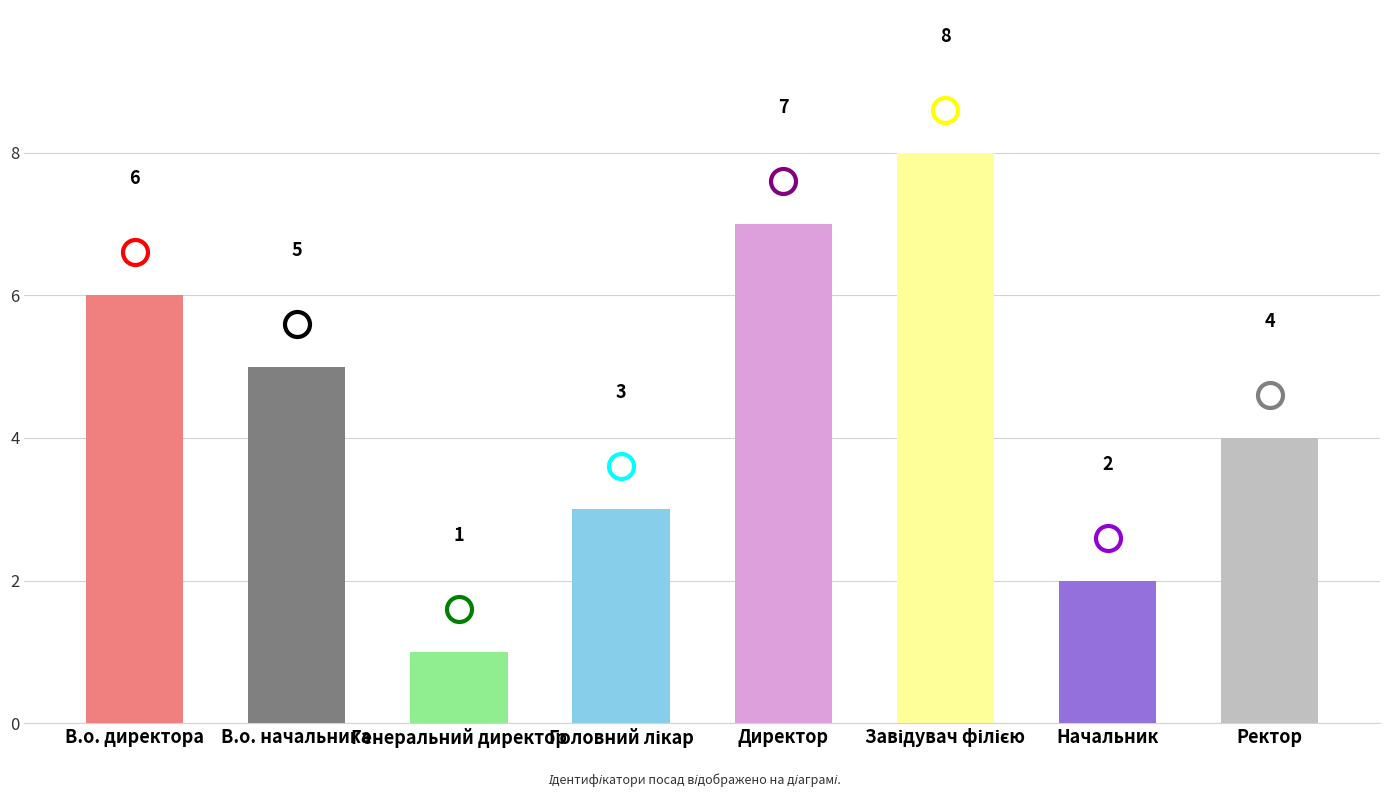

Reading left to right, extract all data points from this chart.

6	5	1	3	7	8	2	4